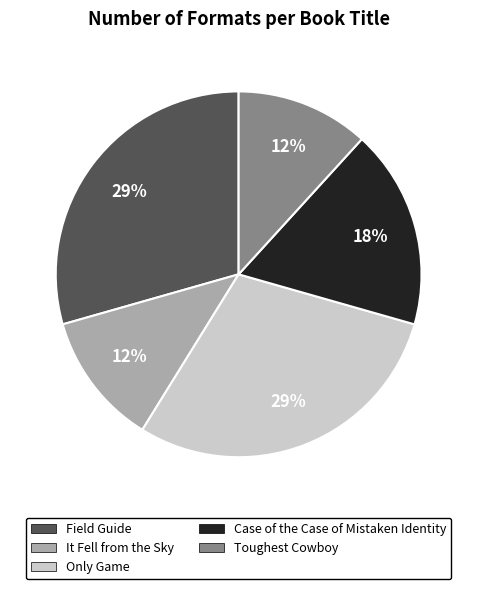

Approximately how many times larger is the value at It Fell from the Sky compared to Field Guide?

0.4